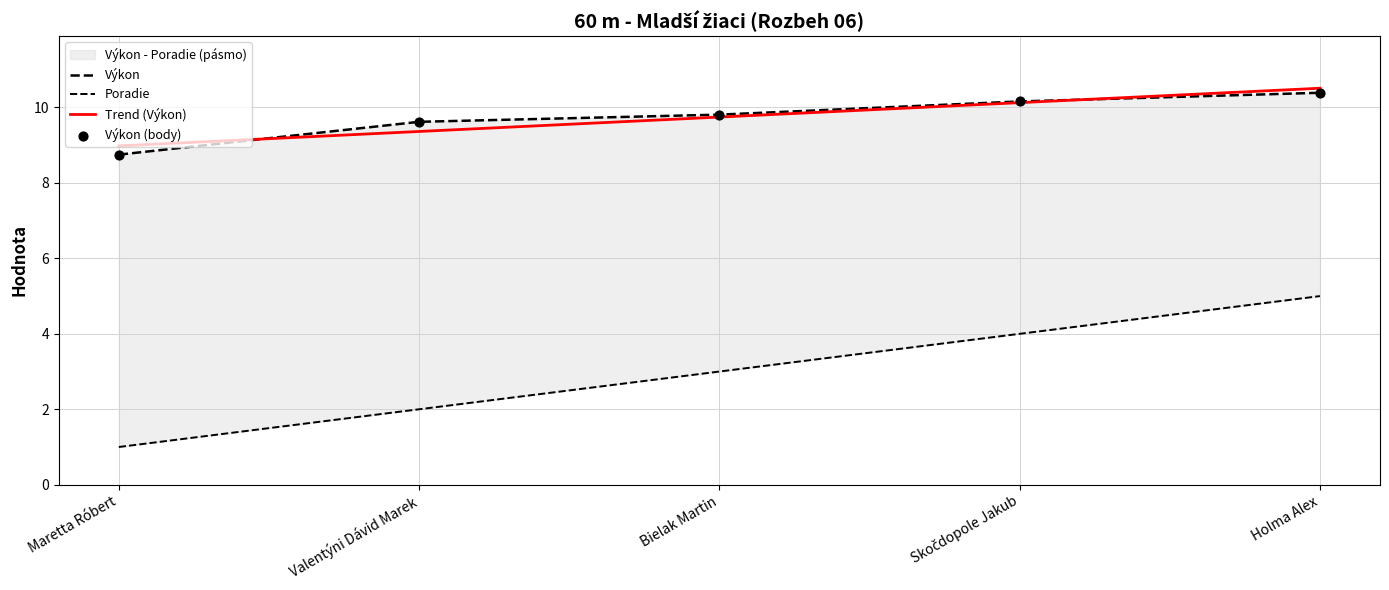

At which category is the sum across all series the highest?

Holma Alex